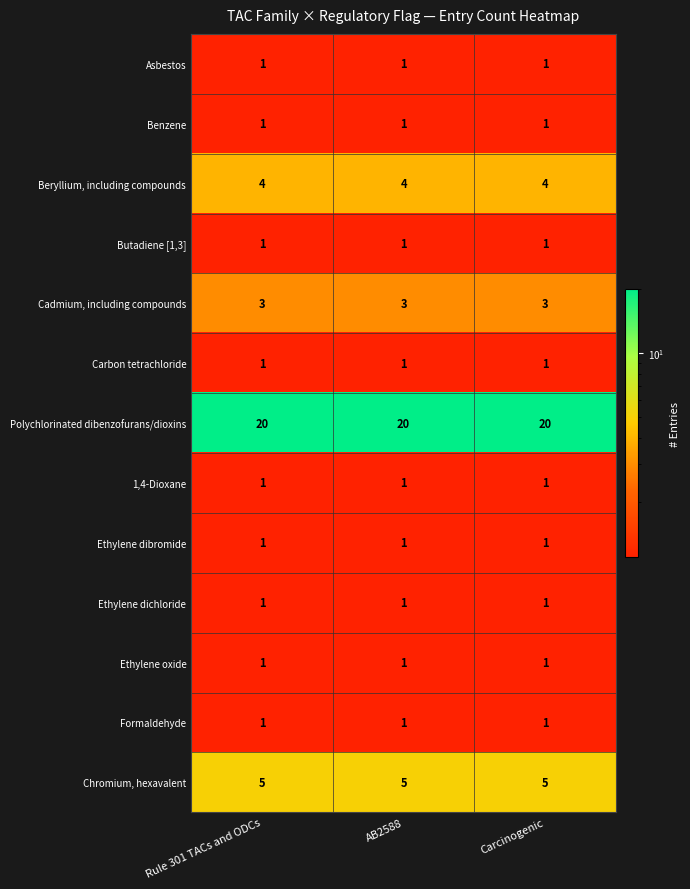

What is the spread (max minus min) of values at AB2588?

19